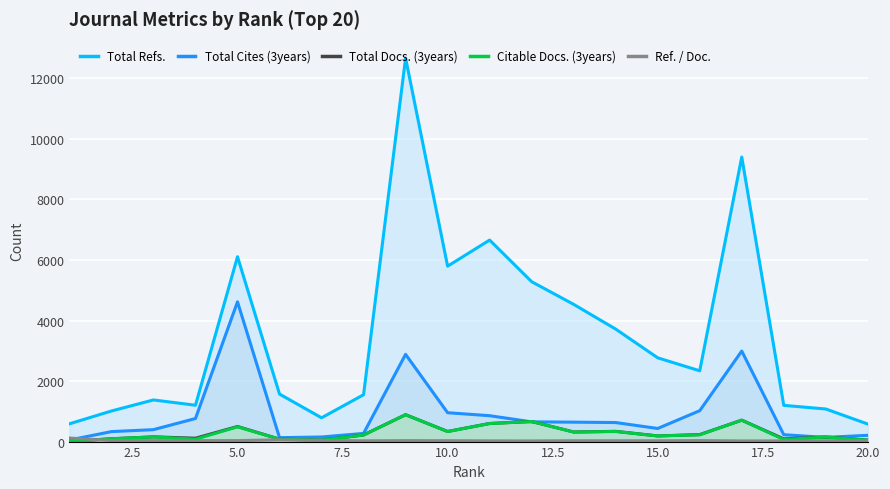

True or false: Total Docs. (3years) and Total Refs. cross at least once.

False